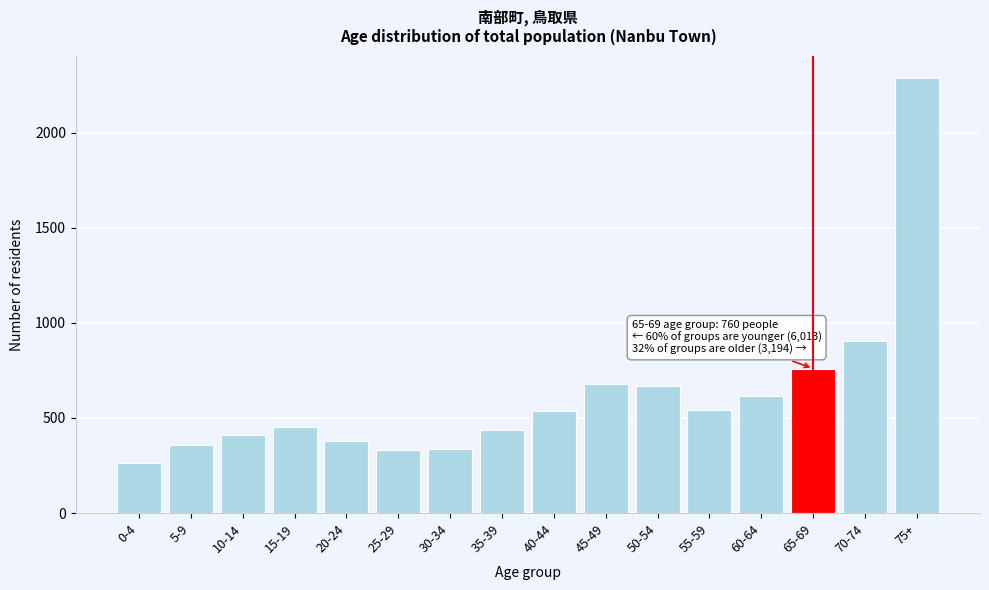

What is the ratio of the value at 40-44 to the value at 30-34?

1.6